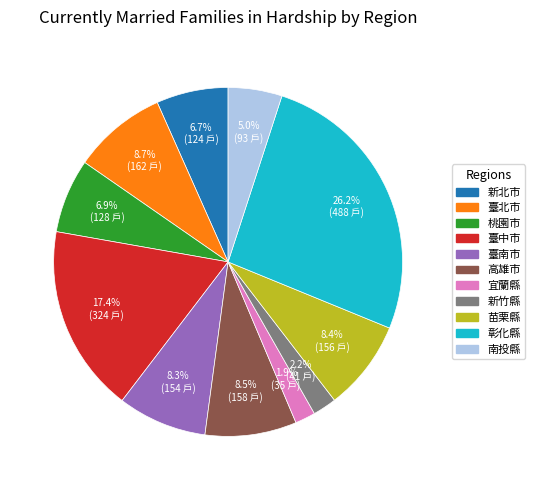

To the nearest percent, what is the difference between the 宜蘭縣 and 高雄市 slice percentages?

7%